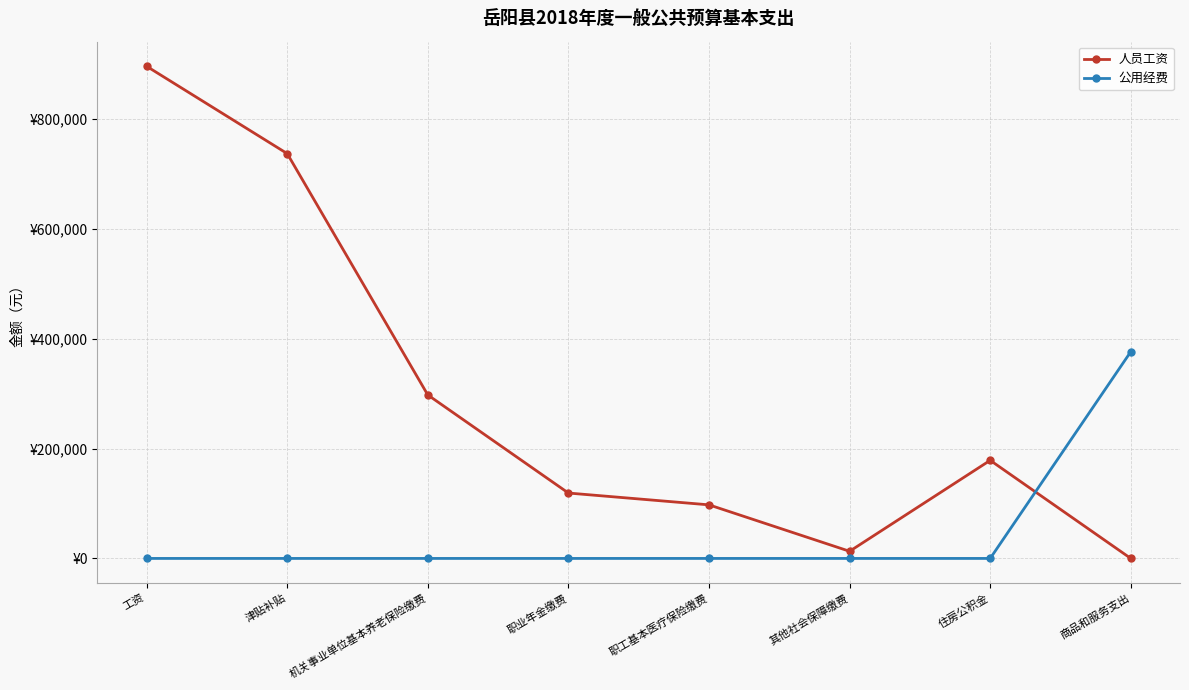

What are all the series names shown in the legend?

人员工资, 公用经费